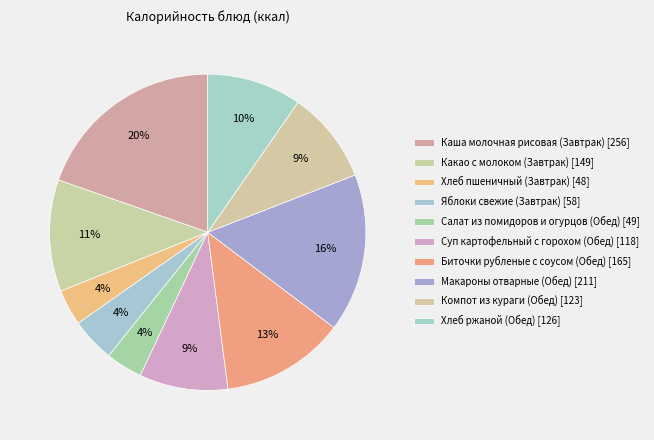

Does Каша молочная рисовая (Завтрак) represent more than half of the total?

No